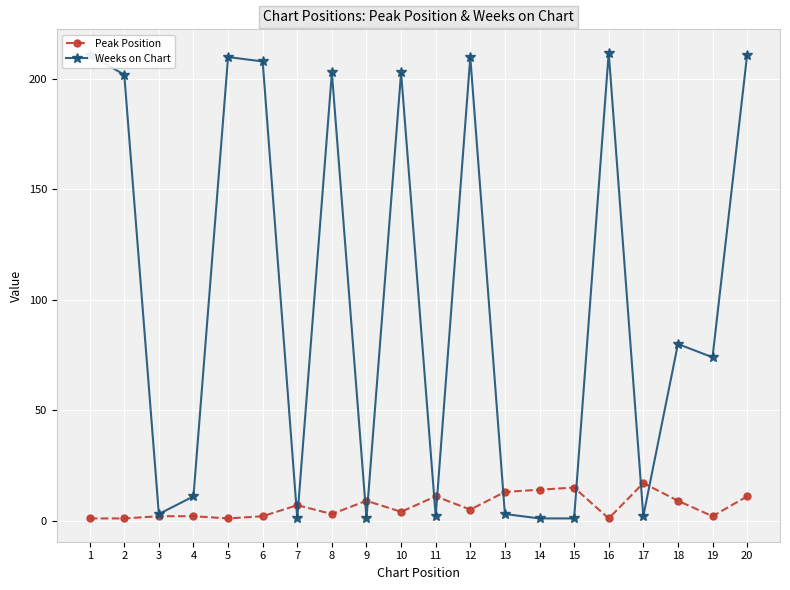

At which category is the sum across all series the highest?

20